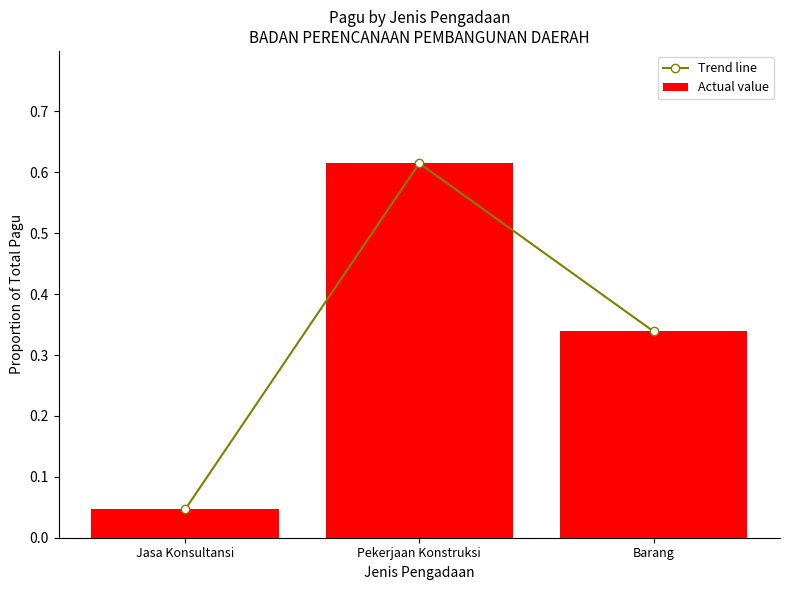

What is the sum of all Trend line values?

1.0